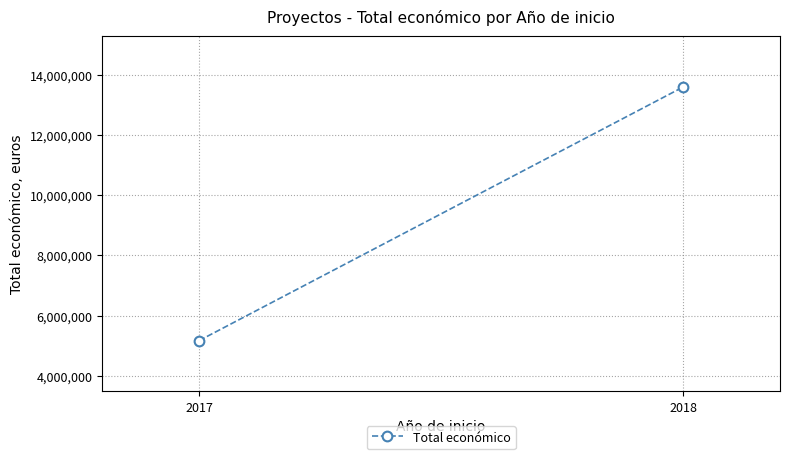

Read the value at 2017, to the nearest 10.

5172340